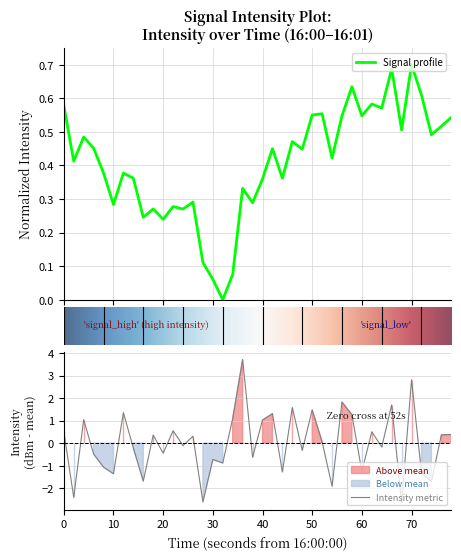

The value of Intensity metric at 30 is -1.2. True or false?

False